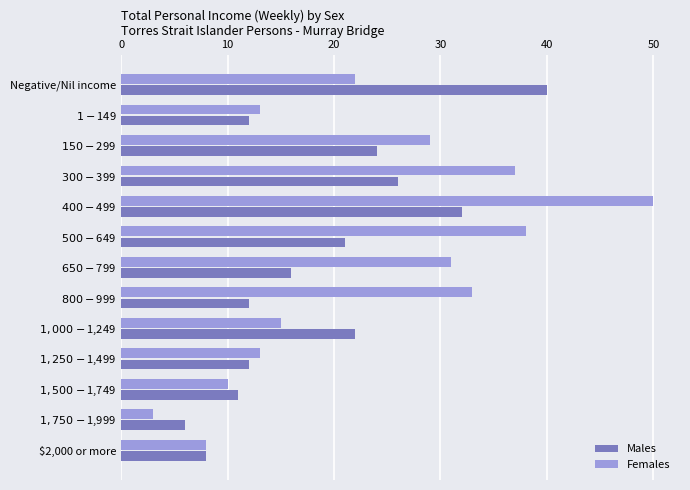

How many data points in Females are less than 22?

6